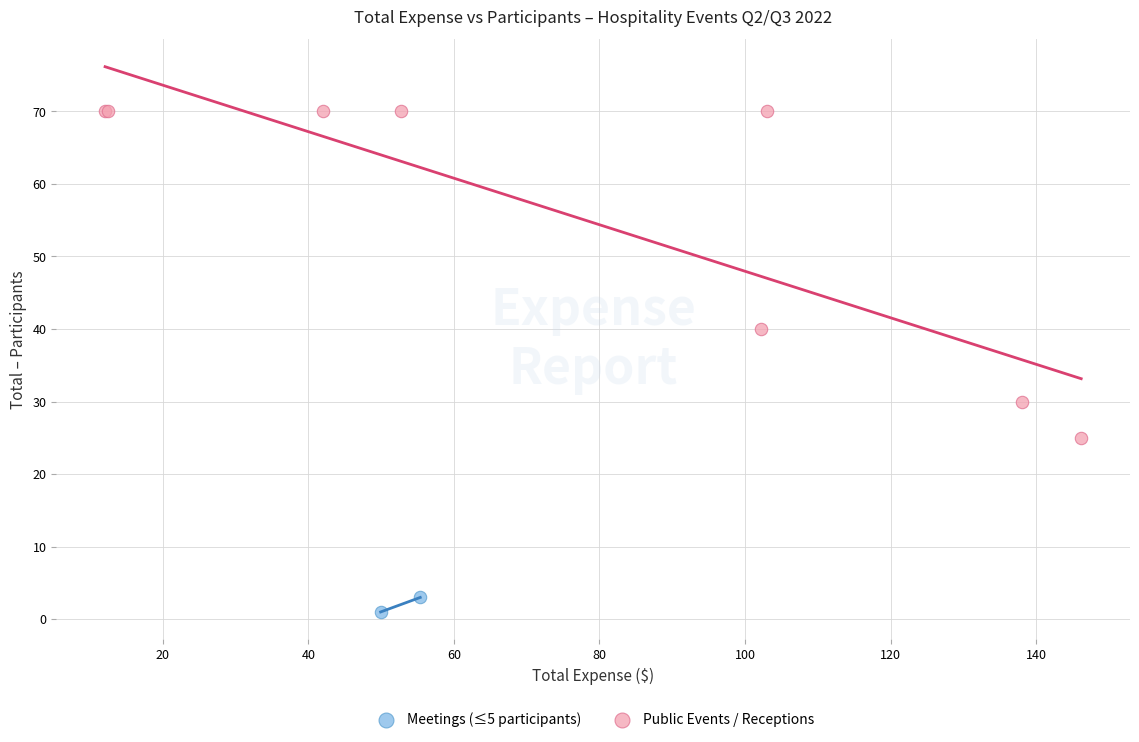

What are all the series names shown in the legend?

Meetings (≤5 participants), Public Events / Receptions